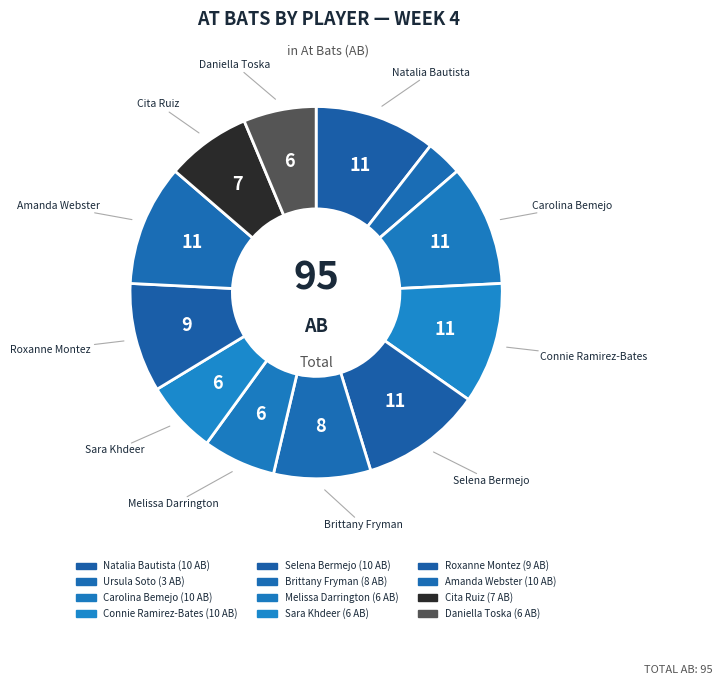

Is there a majority slice in this chart?

No